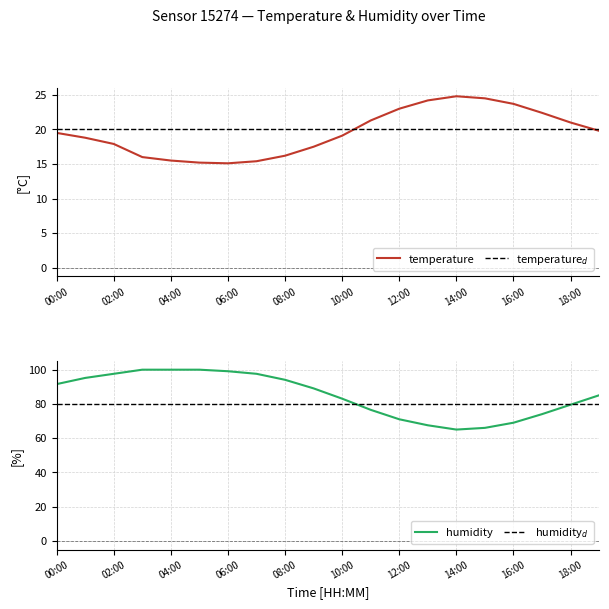

The value of temperature at 02:00 is 23.5. True or false?

False